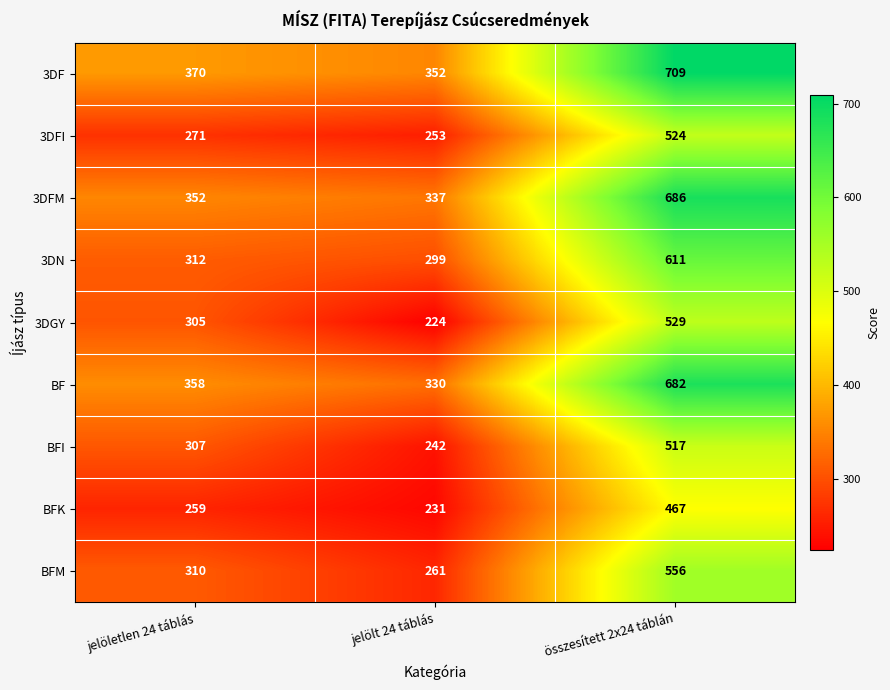

The value of BFK at jelöletlen 24 táblás is 407. True or false?

False